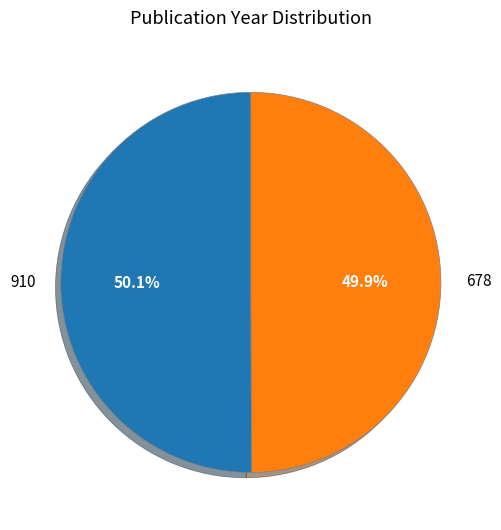

Is there any slice that represents more than half of the pie?

Yes